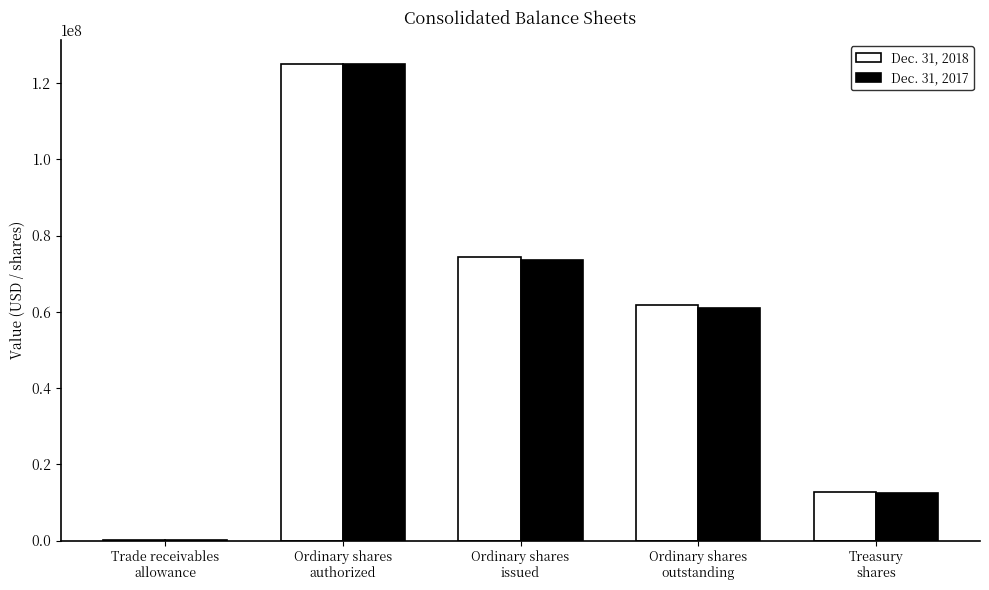

Reading right to left, list all the values displayed in this chart.

Dec. 31, 2018: Treasury
shares=12597896	Ordinary shares
outstanding=61769554	Ordinary shares
issued=74367450	Ordinary shares
authorized=125000000	Trade receivables
allowance=8464
Dec. 31, 2017: Treasury
shares=12529213	Ordinary shares
outstanding=60925954	Ordinary shares
issued=73455167	Ordinary shares
authorized=125000000	Trade receivables
allowance=9554